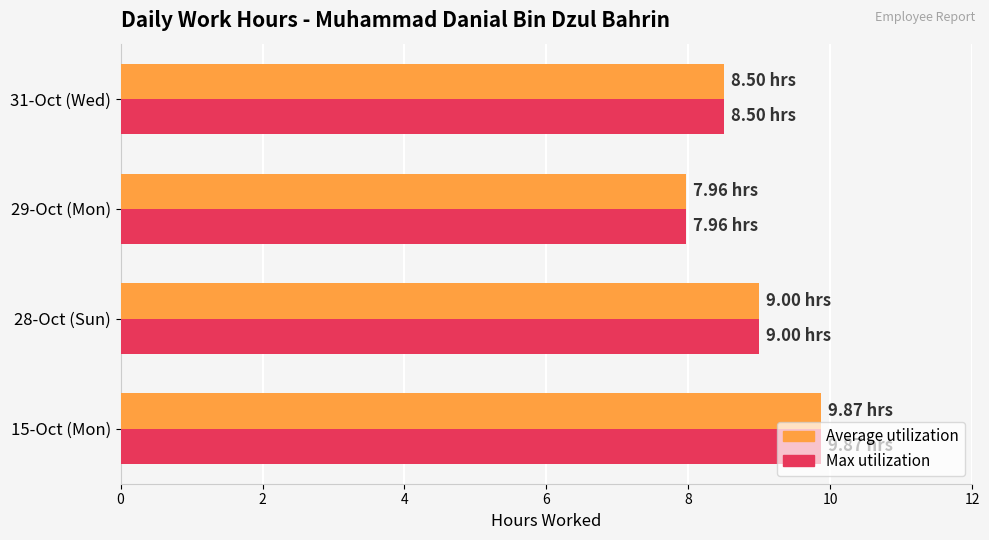

What is the greatest value displayed?

9.9